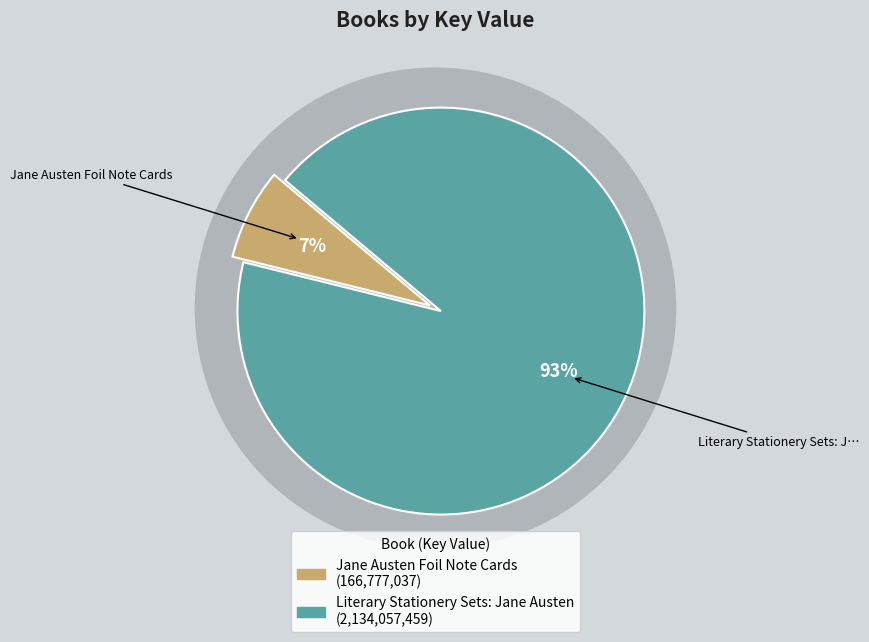

Count the number of slices in the pie.

2